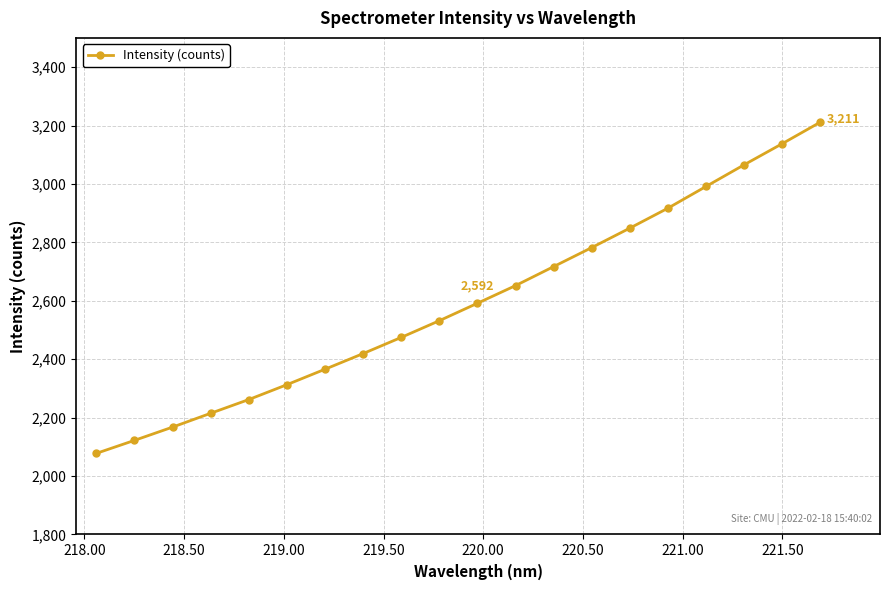

What is the minimum value shown in the chart?

2077.7